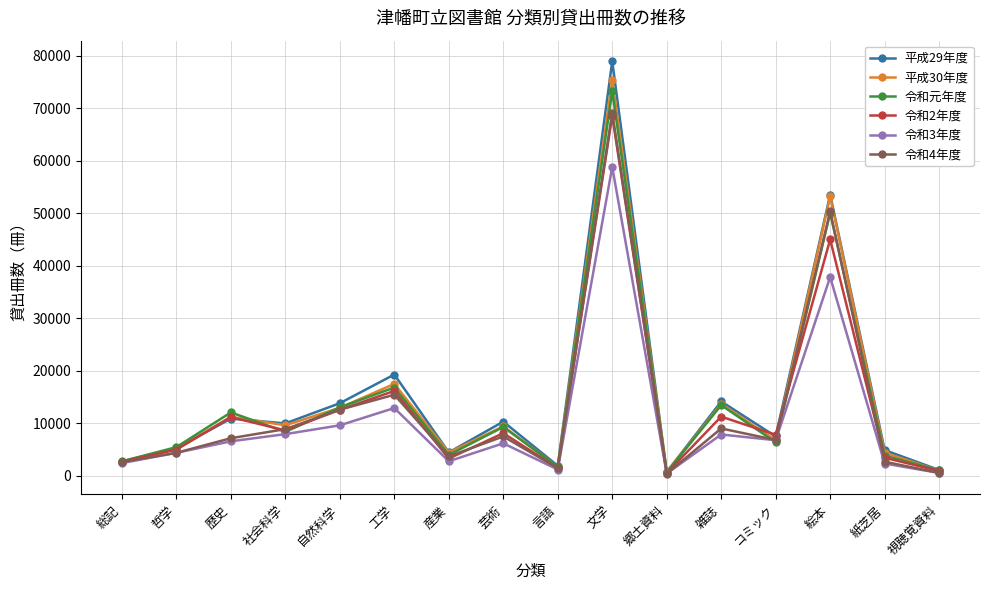

True or false: 平成30年度 has more than 1 points higher than both neighbors.

True